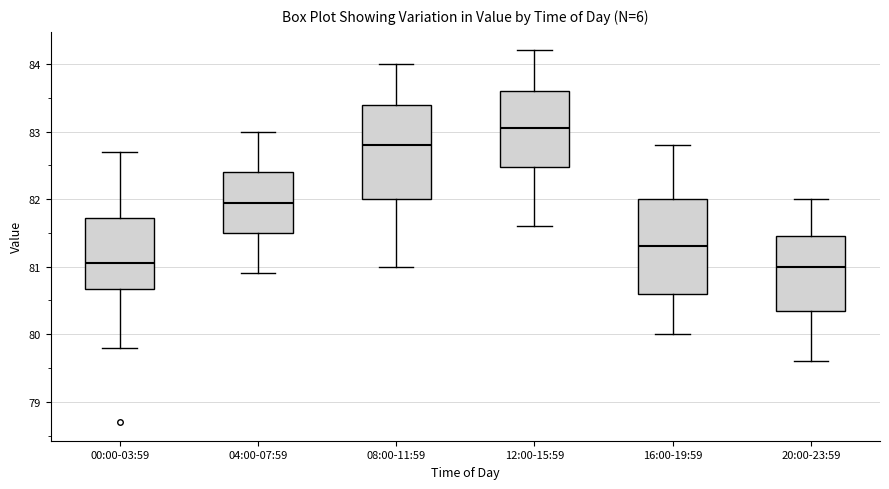

Reading left to right, read every box against the y-axis: the position of its median line, the range the box covers, and the ends of its whiskers. The values are not printed on the chart, so give them approximately, as read against the axis.

00:00-03:59: median 81.1, box 80.7 to 81.7, whiskers 79.8 to 82.7
04:00-07:59: median 82.0, box 81.5 to 82.4, whiskers 80.9 to 83.0
08:00-11:59: median 82.8, box 82.0 to 83.4, whiskers 81.0 to 84.0
12:00-15:59: median 83.1, box 82.5 to 83.6, whiskers 81.6 to 84.2
16:00-19:59: median 81.3, box 80.6 to 82.0, whiskers 80.0 to 82.8
20:00-23:59: median 81.0, box 80.4 to 81.5, whiskers 79.6 to 82.0